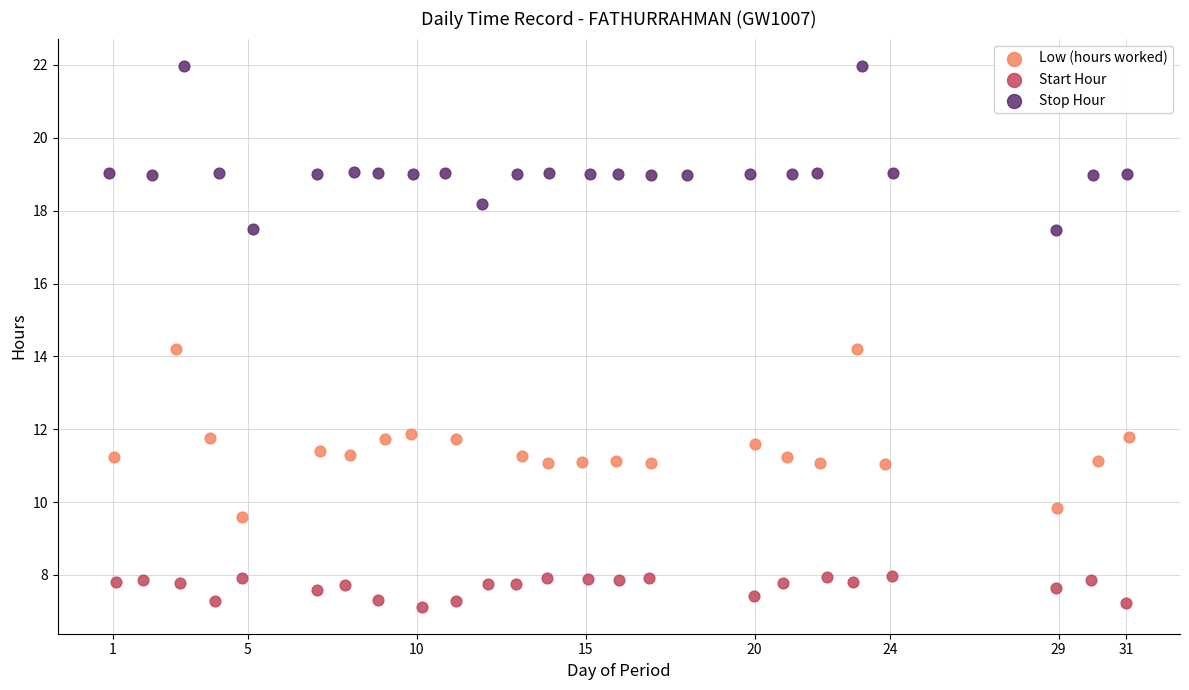

What are all the series names shown in the legend?

Low (hours worked), Start Hour, Stop Hour